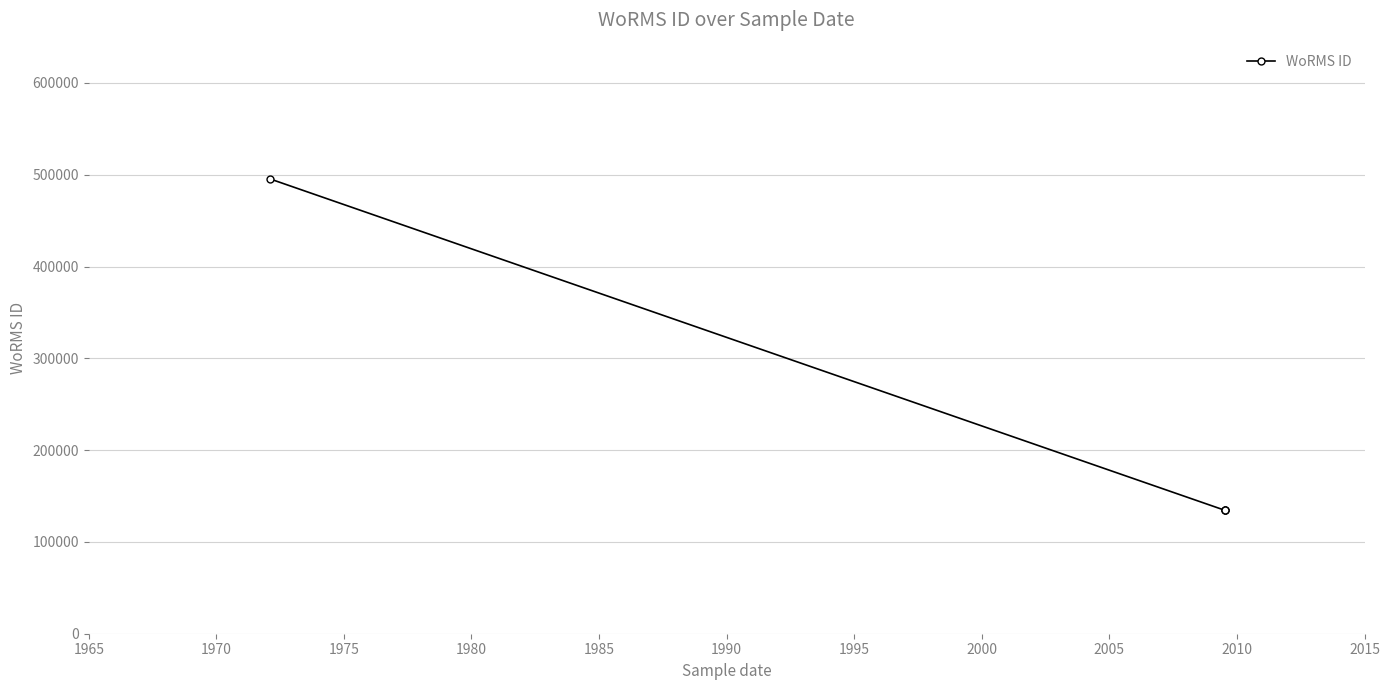

True or false: the data shows 50592 at 1960.

False